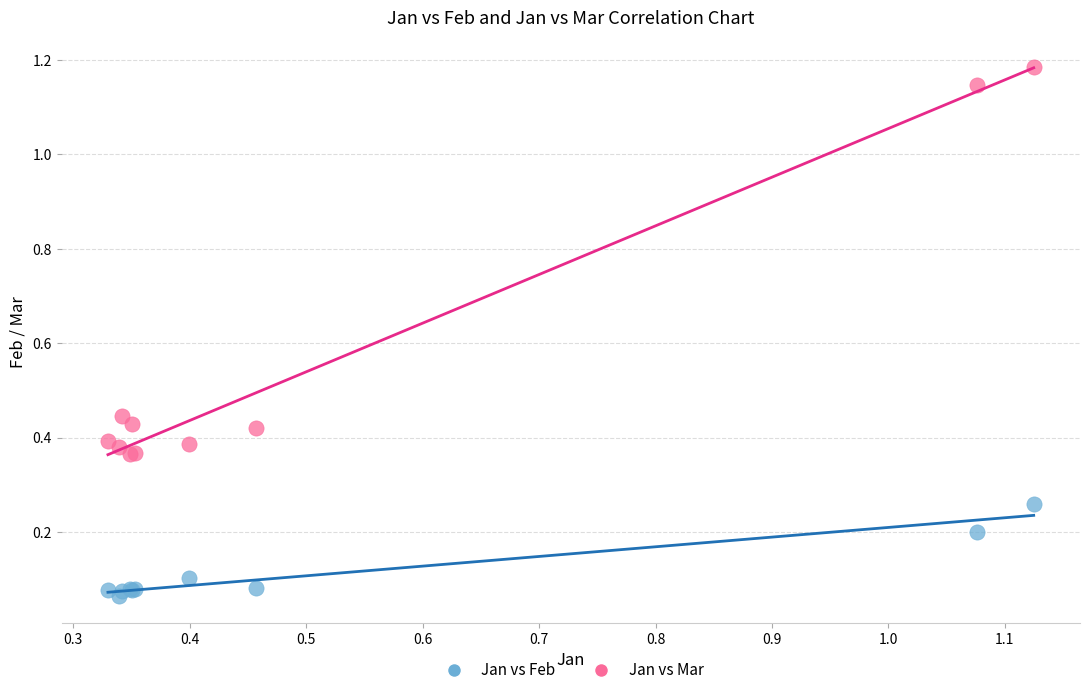

Which series reaches the minimum Y coordinate?

Jan vs Feb